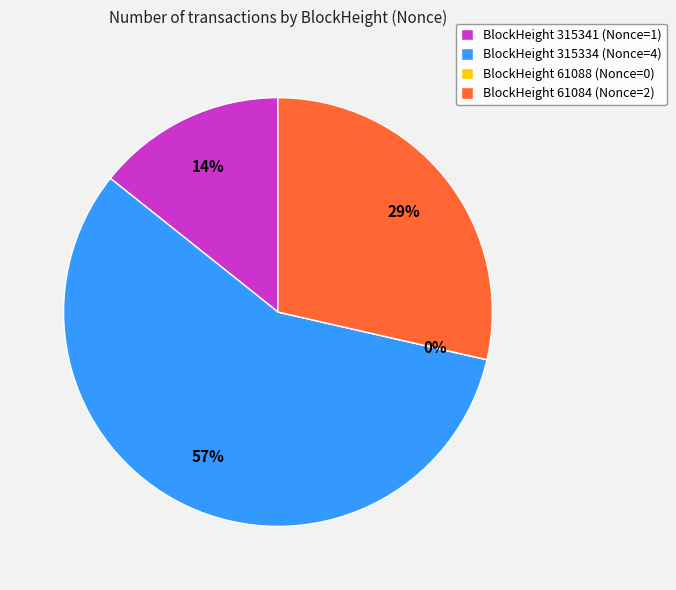

Which slice represents more than half of the pie?

315334